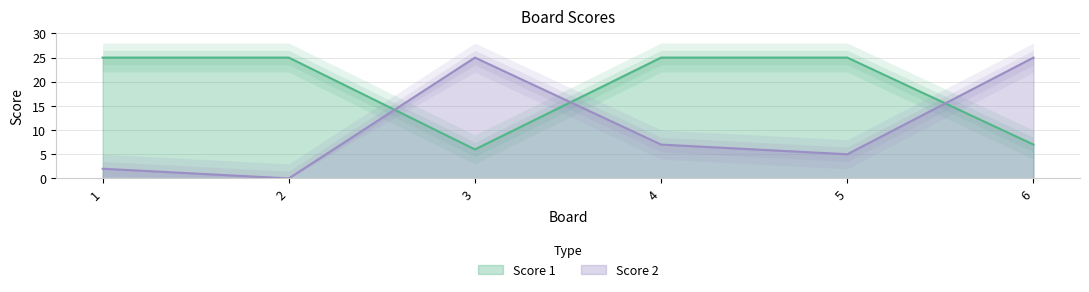

Rank the categories by Score 1 value from highest to lowest.

1, 2, 4, 5, 6, 3